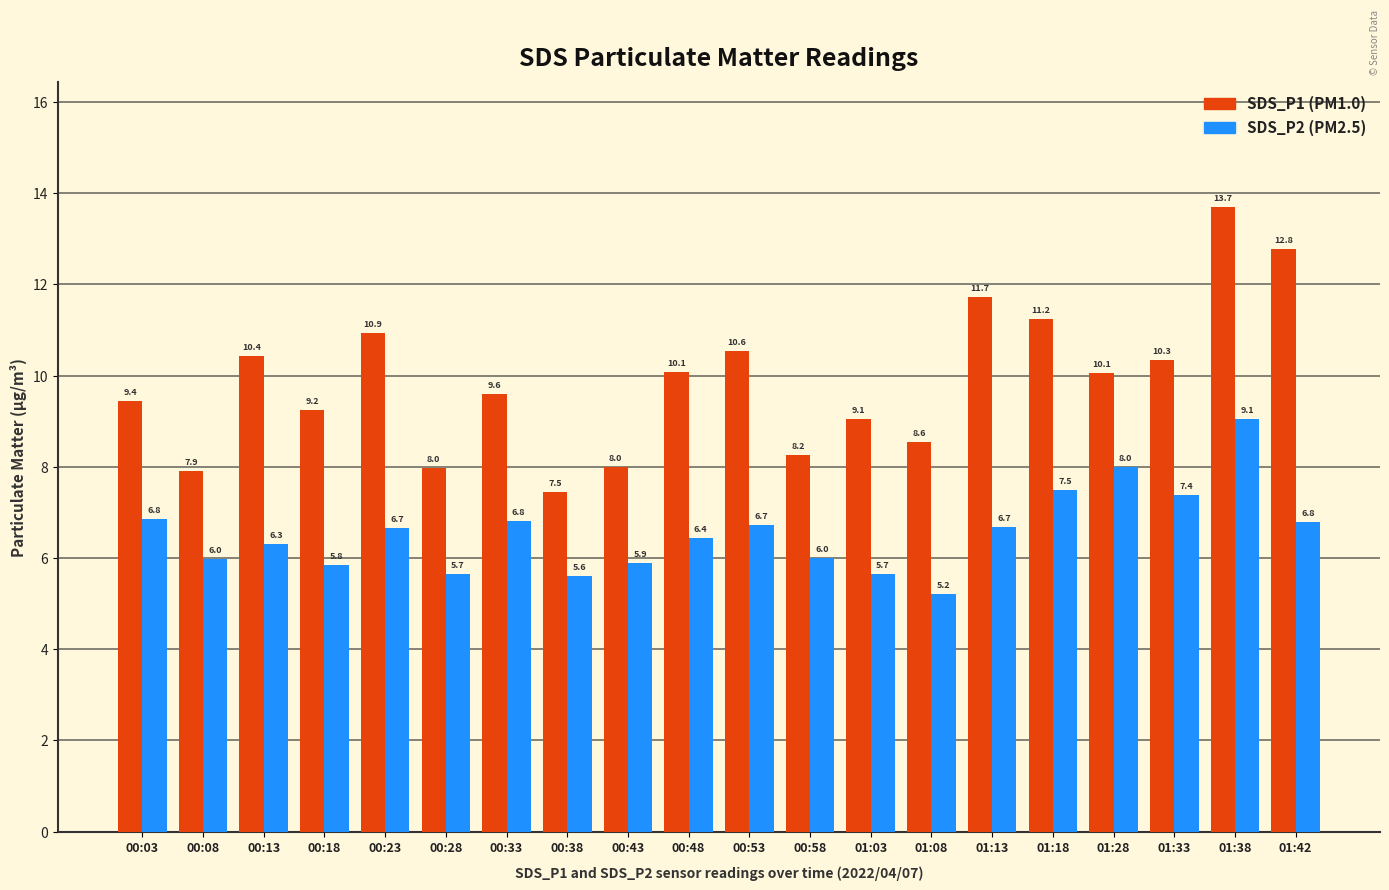

What is the difference between the highest and lowest values at 00:13?

4.1